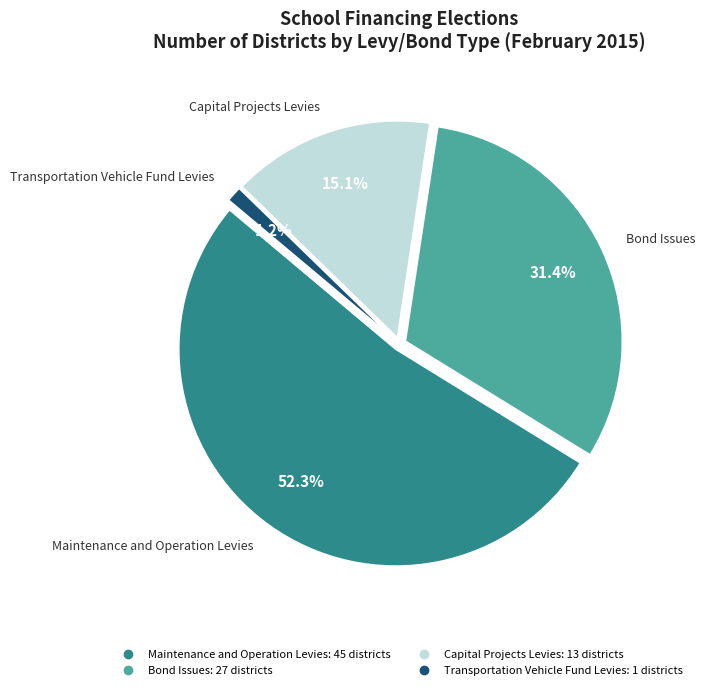

Combined, do Transportation Vehicle Fund Levies and Bond Issues account for over 50%?

No